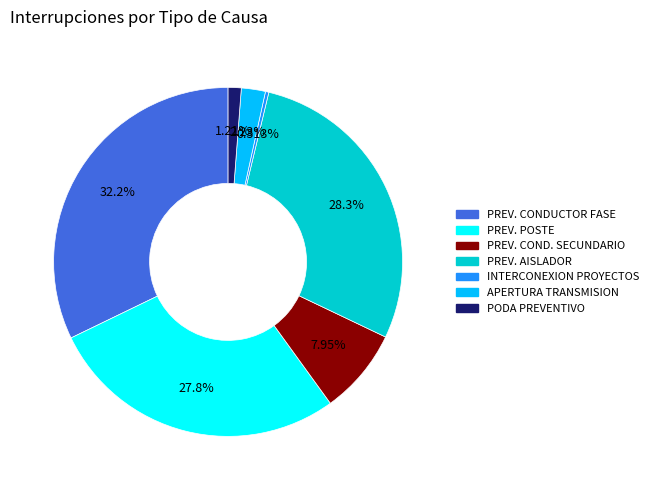

Does any single category account for the majority?

No